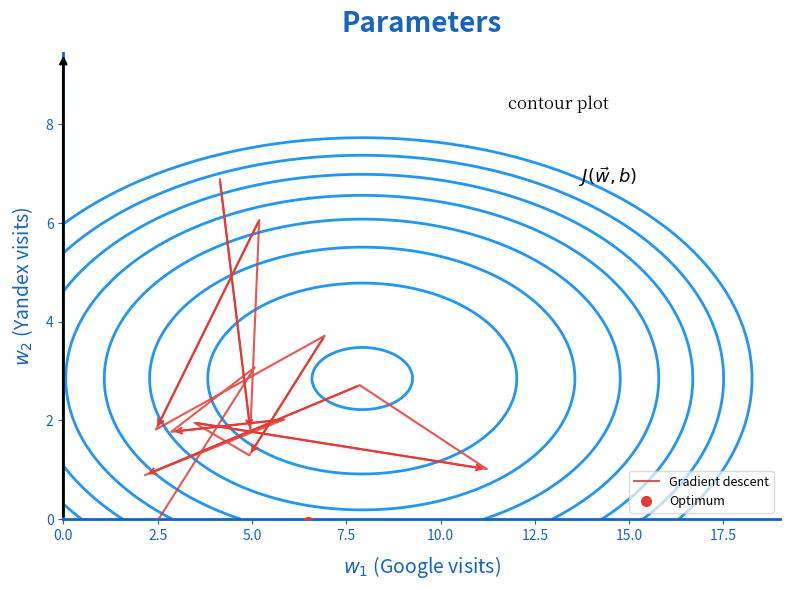

What is the minimum value shown in the chart?

-0.1